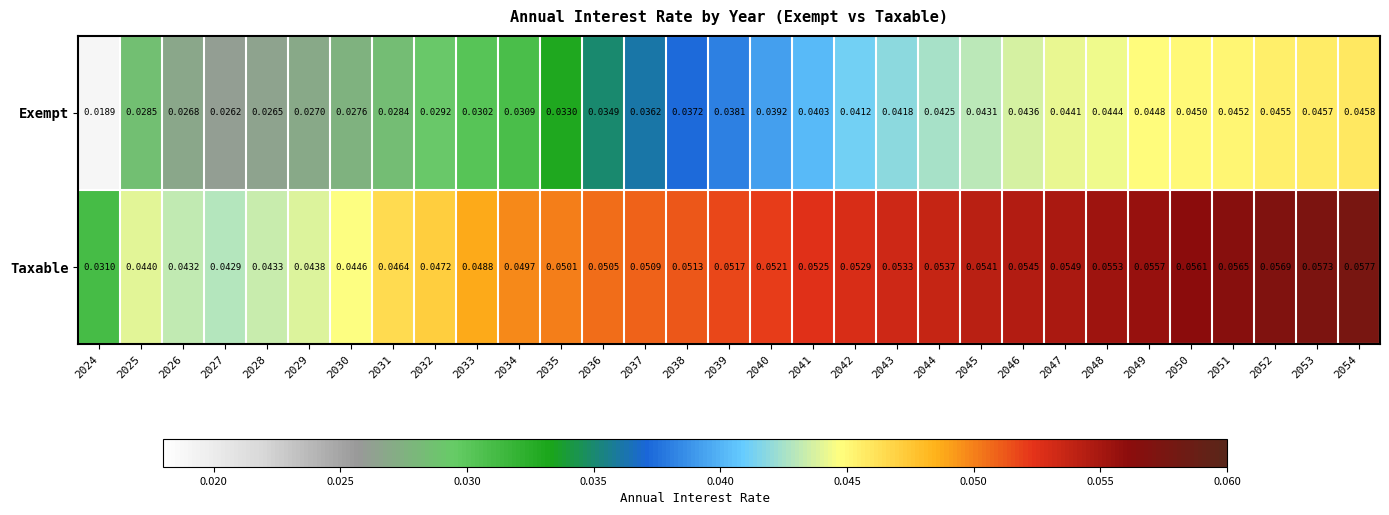

Between 2029 and 2045, which series saw the biggest shift?

Exempt